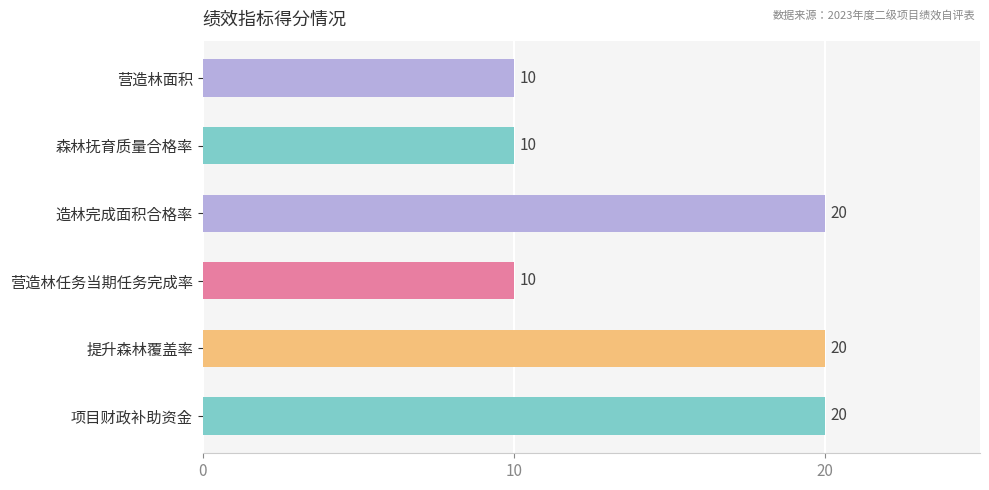

What is the difference between the second highest and minimum values?

10